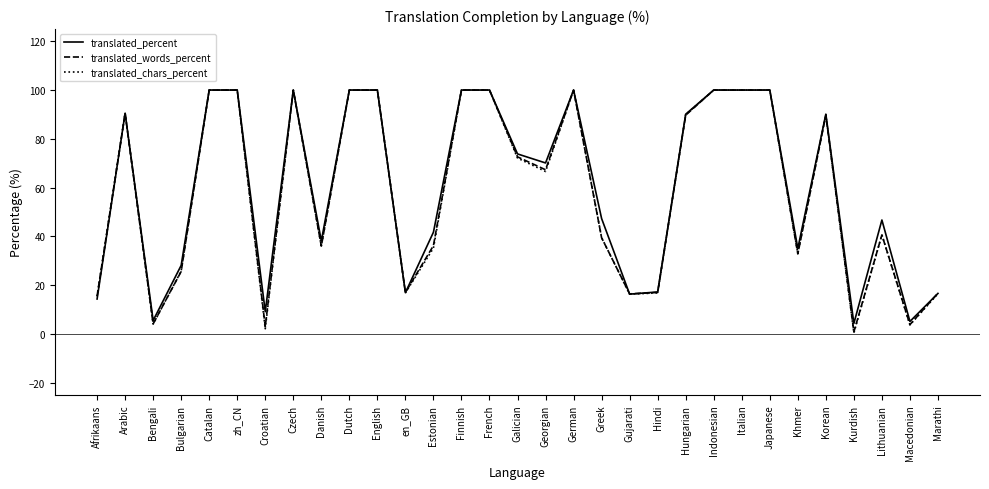

At which label does translated_words_percent first exceed 67?

Arabic